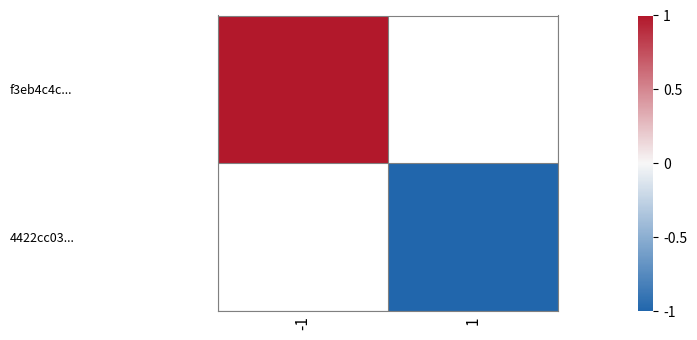

Is the value of f3eb4c4c... at -1 greater than the value of 4422cc03... at 1?

Yes